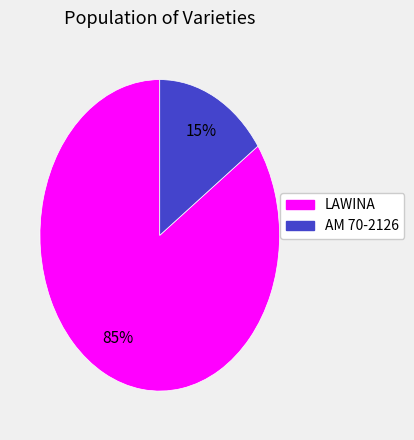

To the nearest percent, what is the average slice percentage?

50%